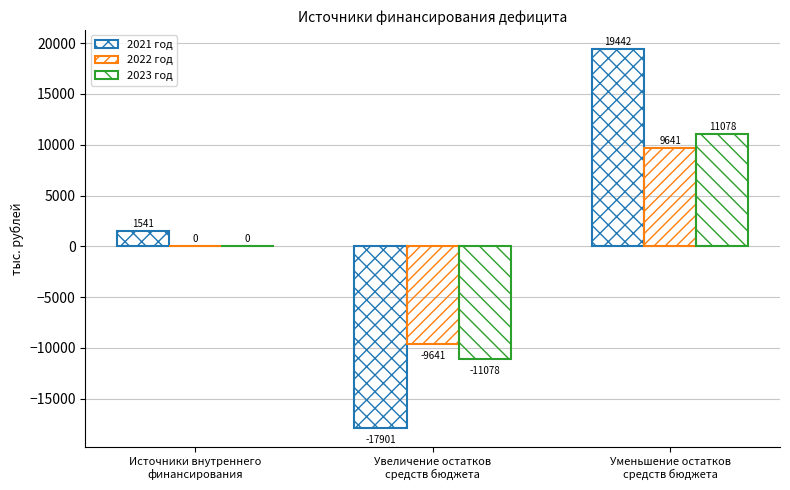

What is the difference between the maximum and minimum values in the 2022 год series?

19282.0